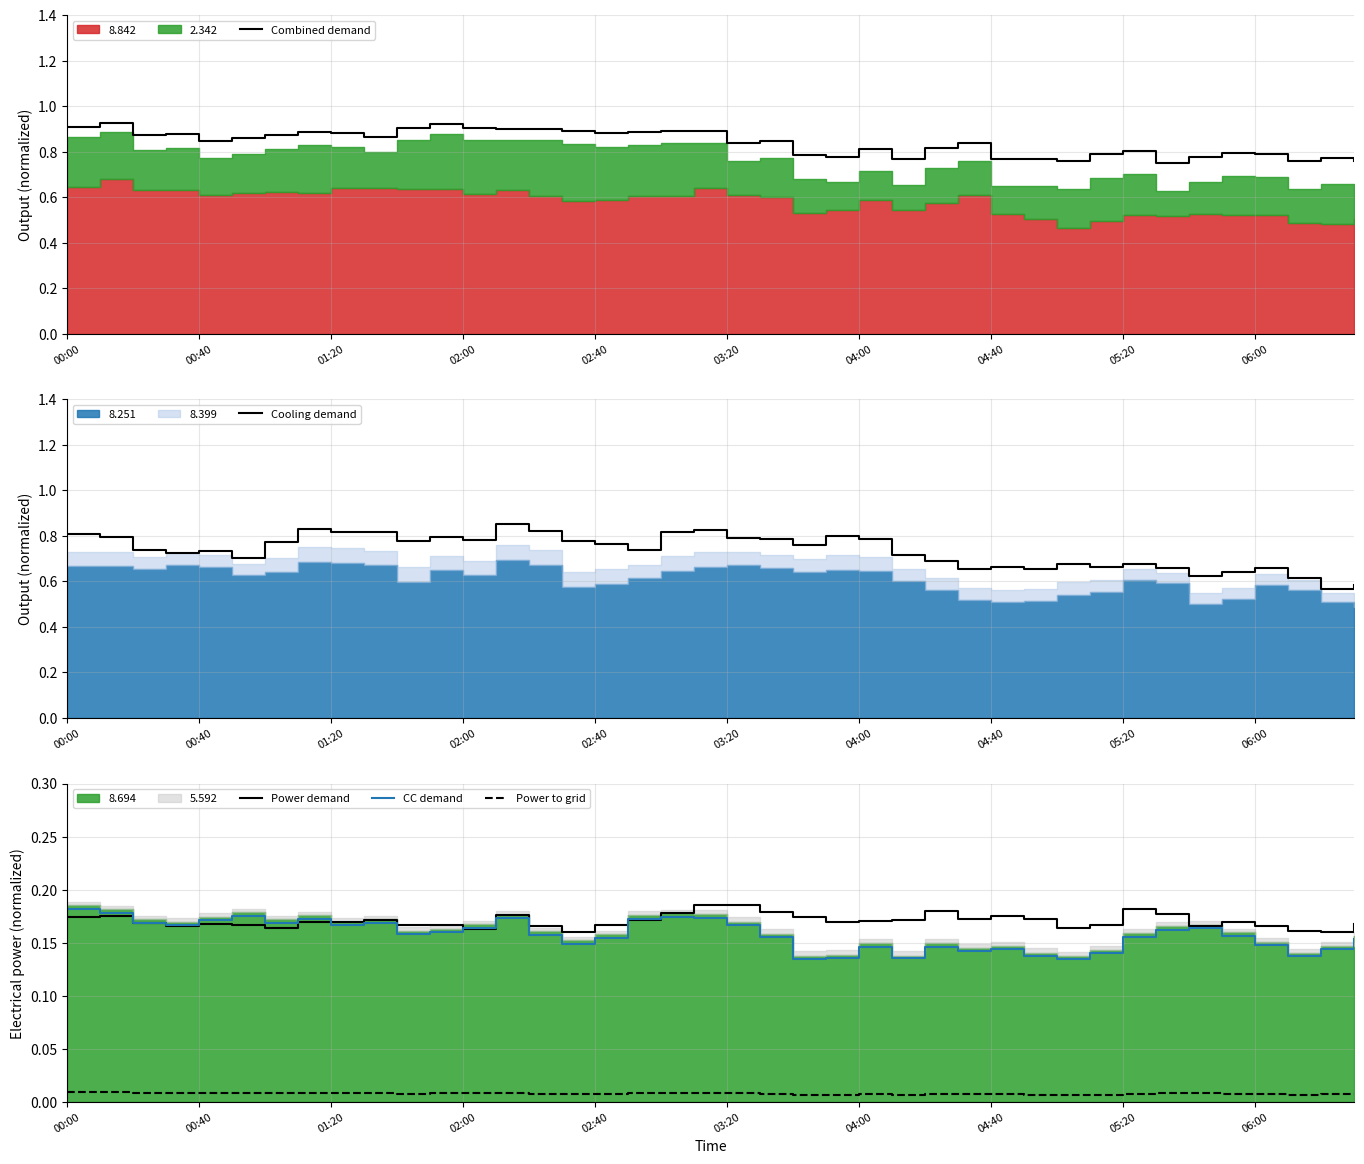

True or false: Power to grid and CC demand intersect in this chart.

False